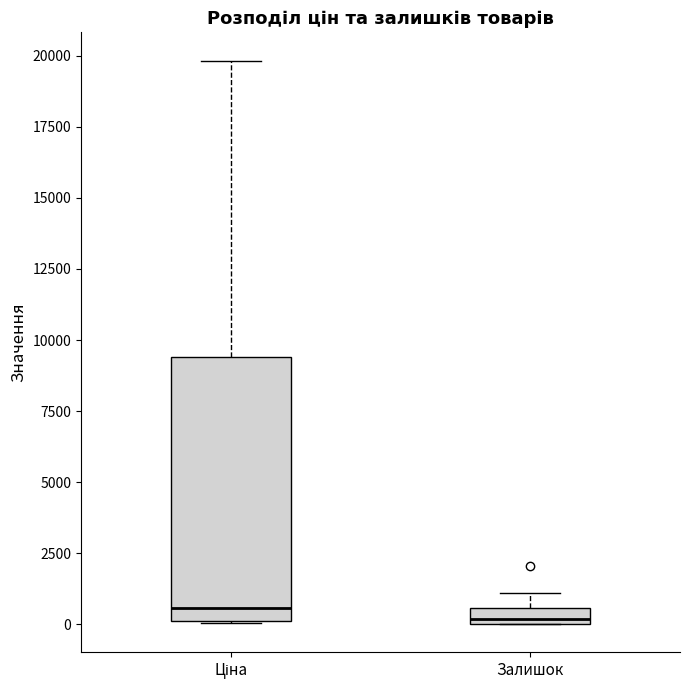

Where does the upper whisker of the box for Ціна end on the y-axis? The values are not printed on the chart, so give them approximately, as read against the axis.

20000